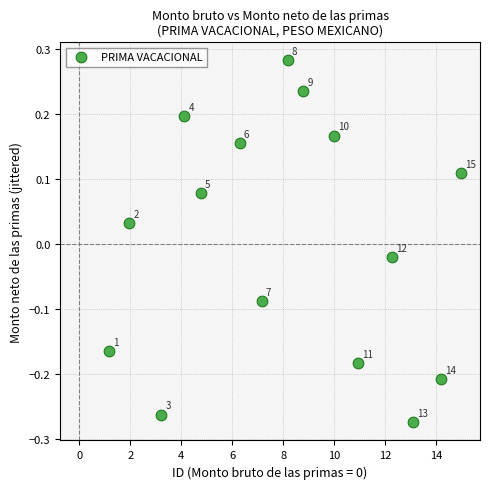

What is the range of X values (max minus min)?

13.8